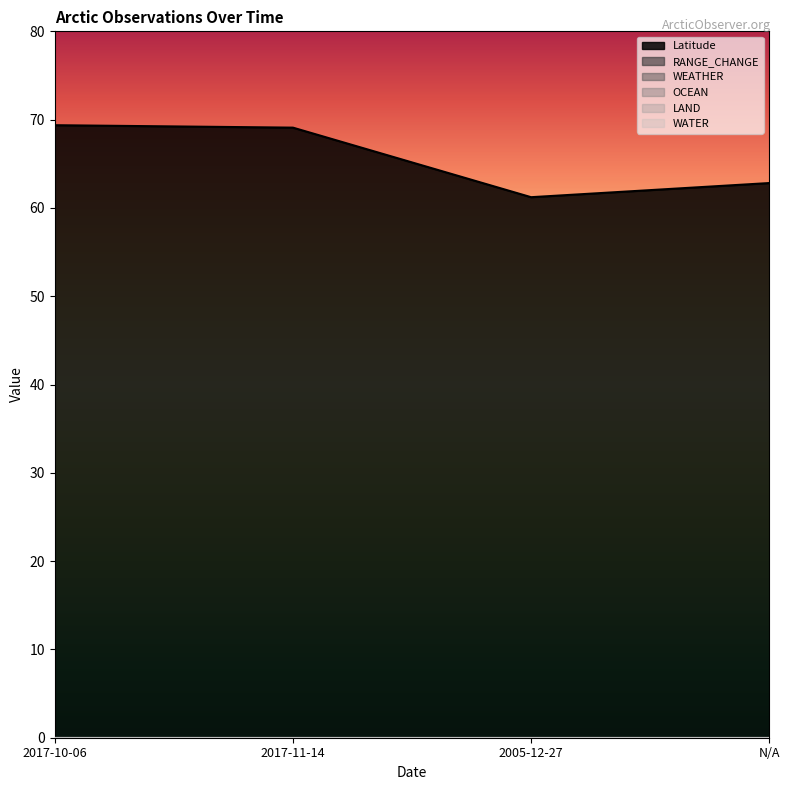

Reading left to right, list all the values displayed in this chart.

Latitude: 69.4	69.1	61.2	62.8
RANGE_CHANGE: 0.0	0.0	0.0	0.0
WEATHER: 0.0	0.0	0.0	0.0
OCEAN: 0.0	0.0	0.0	0.0
LAND: 0.0	0.0	0.0	0.0
WATER: 0.0	0.0	0.0	0.0